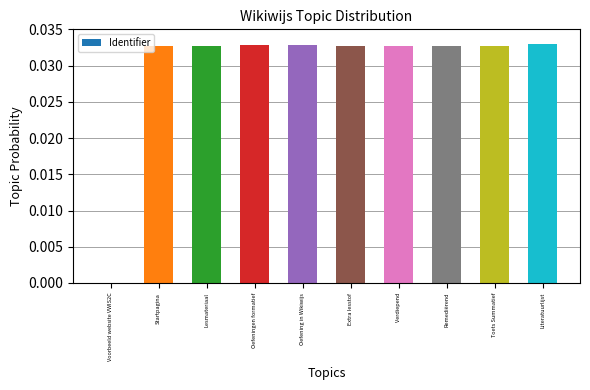

Where is the data nearest to the value 0?

Voorbeeld website VWIS2C